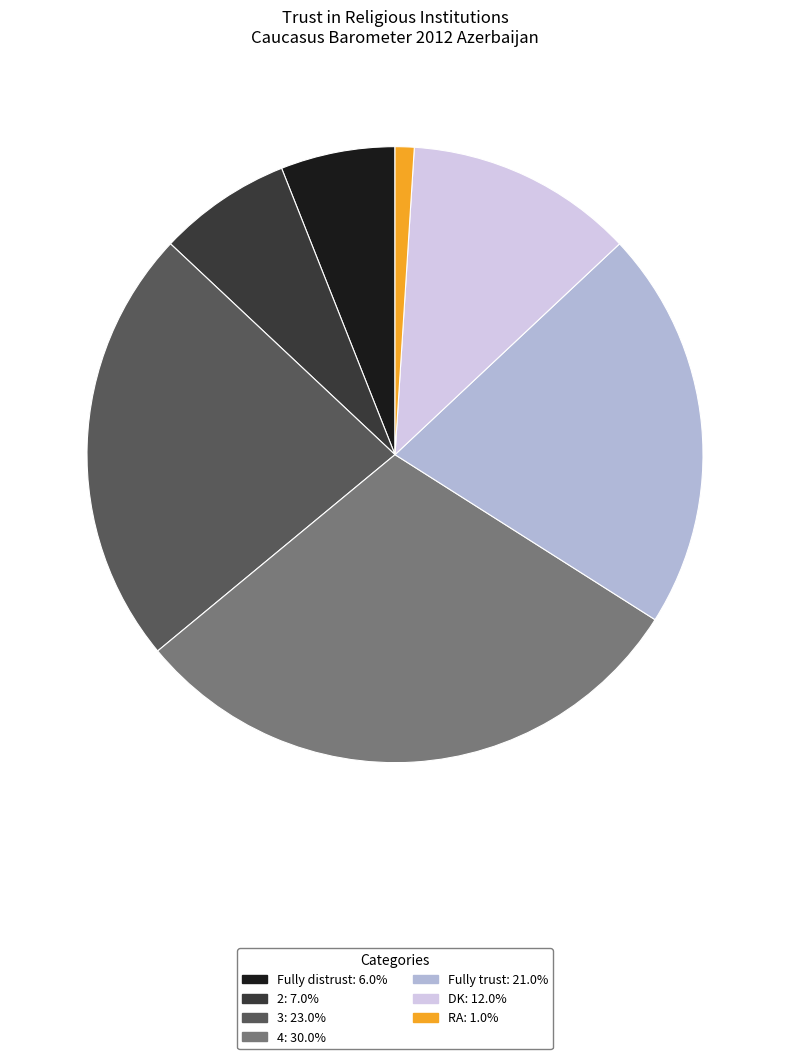

Rank the categories by value from lowest to highest.

RA, Fully distrust, 2, DK, Fully trust, 3, 4